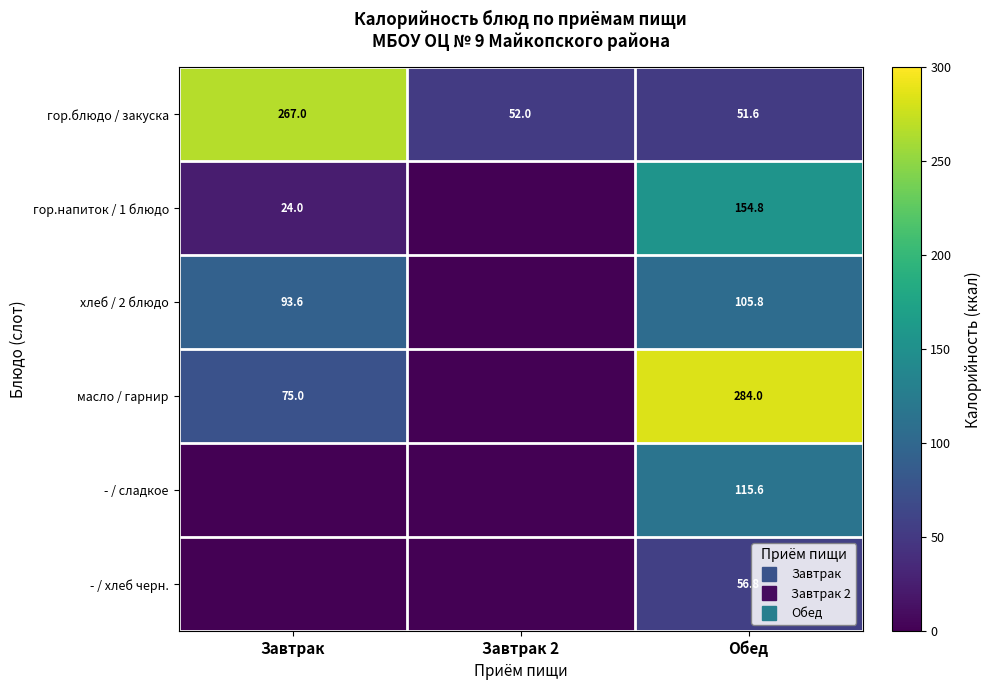

True or false: гор.блюдо / закуска has a value of 170.8 at Завтрак.

False